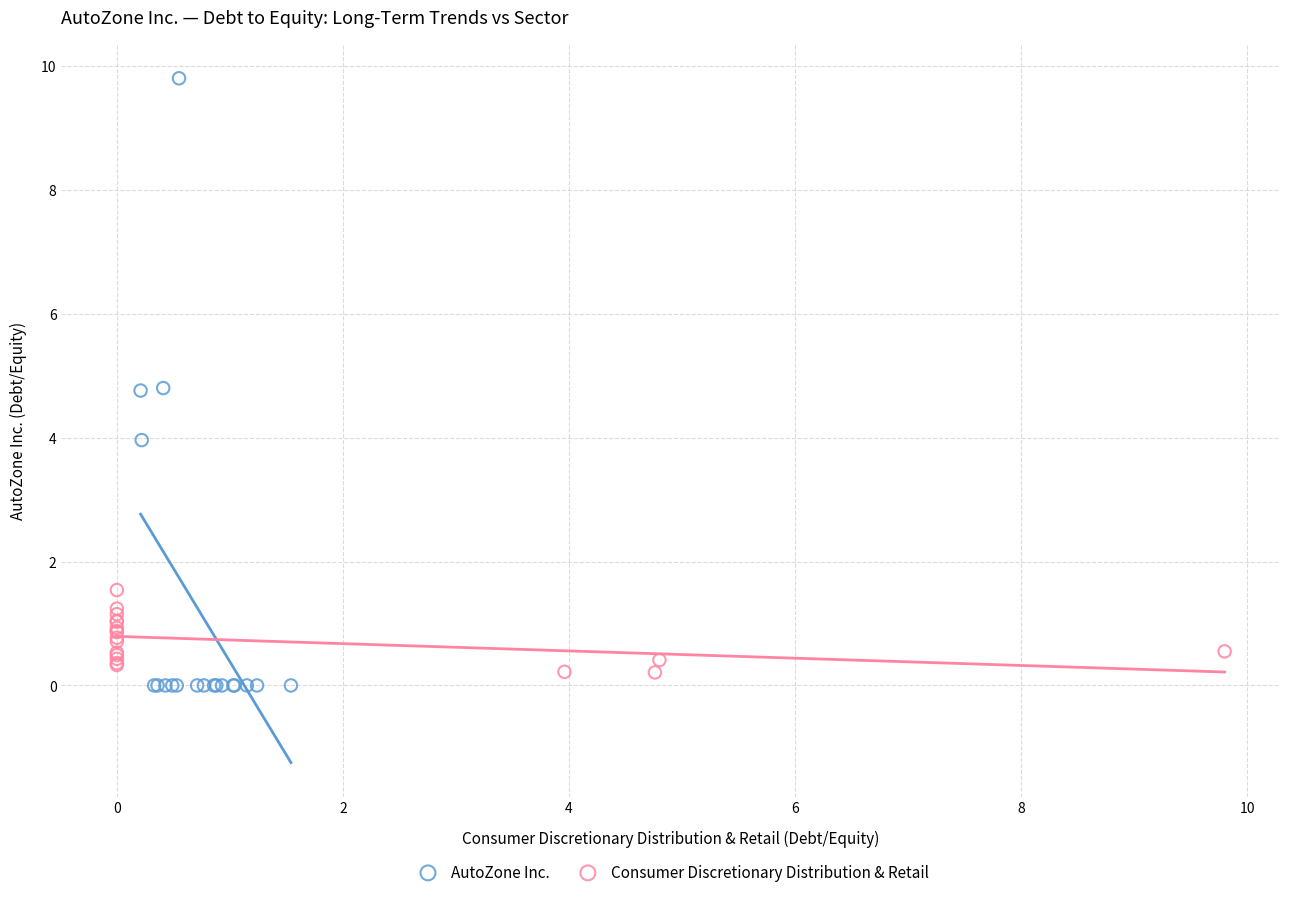

Which series has the widest spread of Y values?

AutoZone Inc.